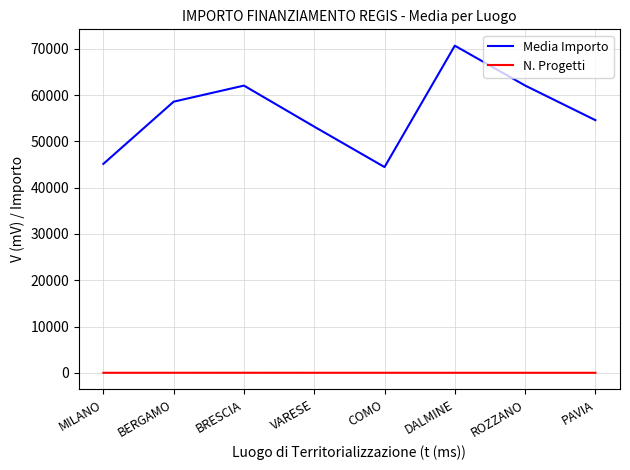

What is the total value across all series at BERGAMO?

58584.1